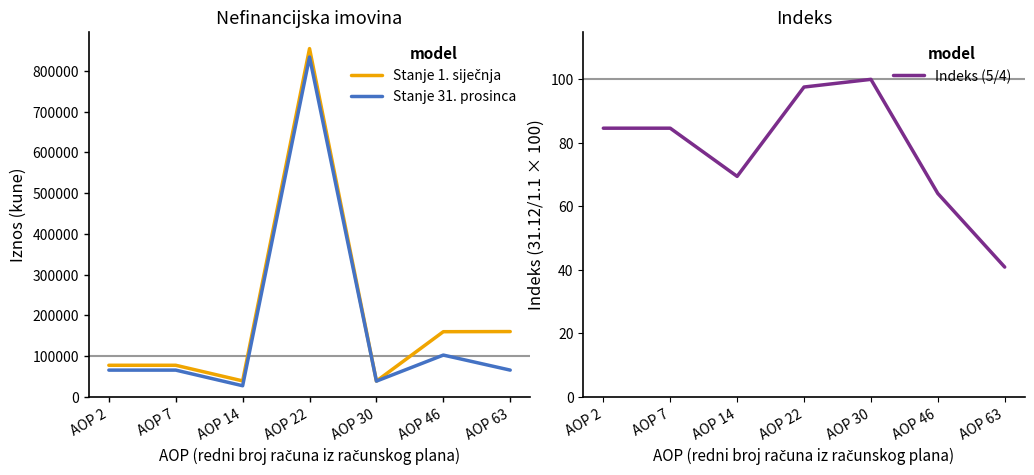

What is the difference between the maximum and second lowest values in the Stanje 31. prosinca series?

795547